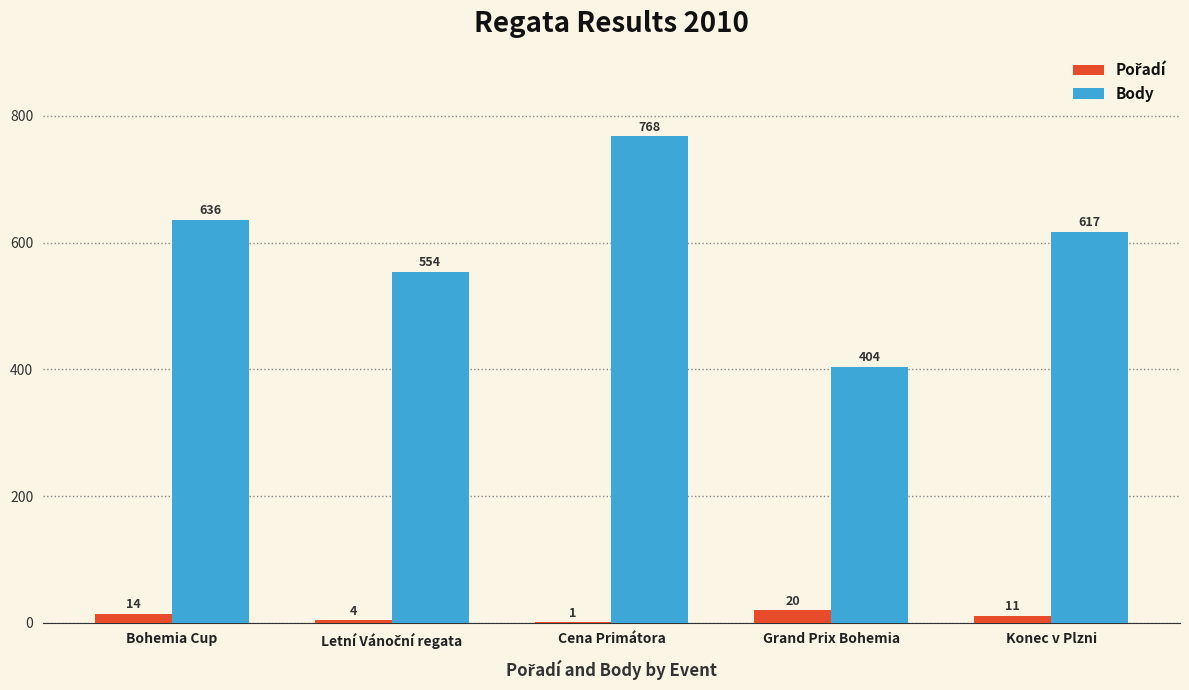

Which series has the largest range (max minus min)?

Body